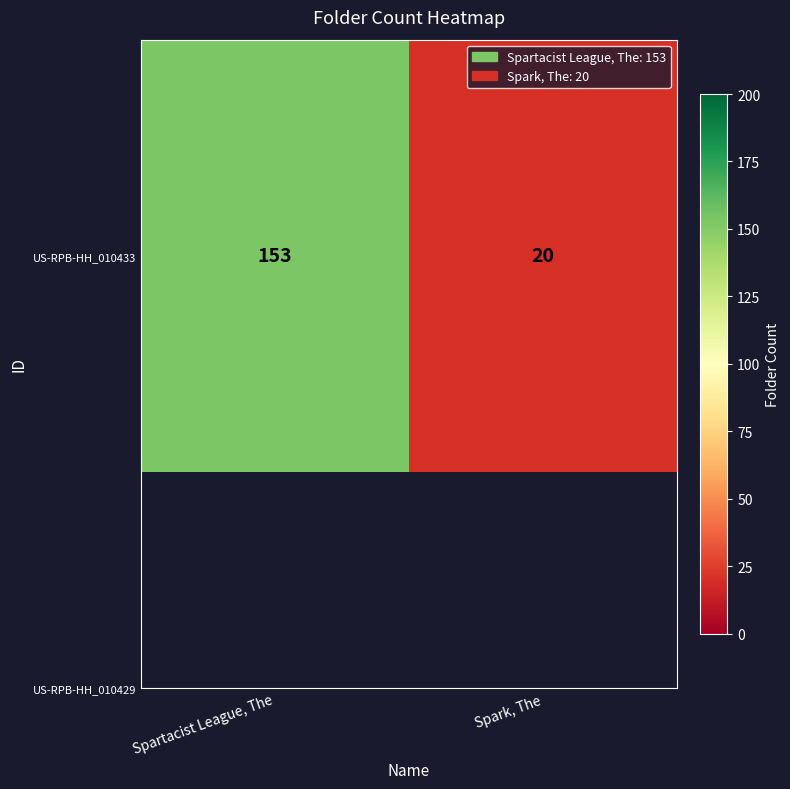

What is the difference between the maximum and minimum values?

133